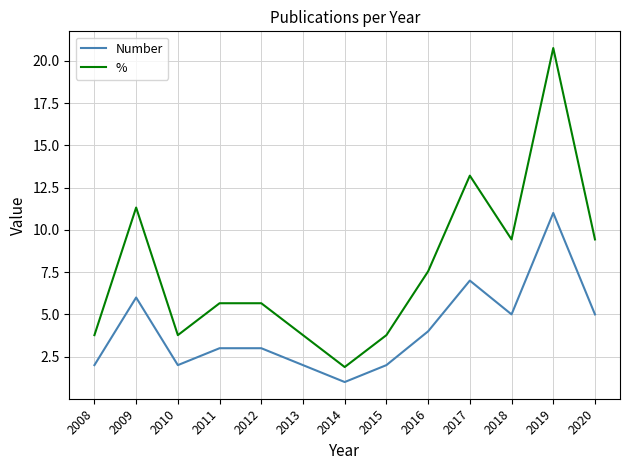

Rank the series by their average value, from highest to lowest.

%, Number